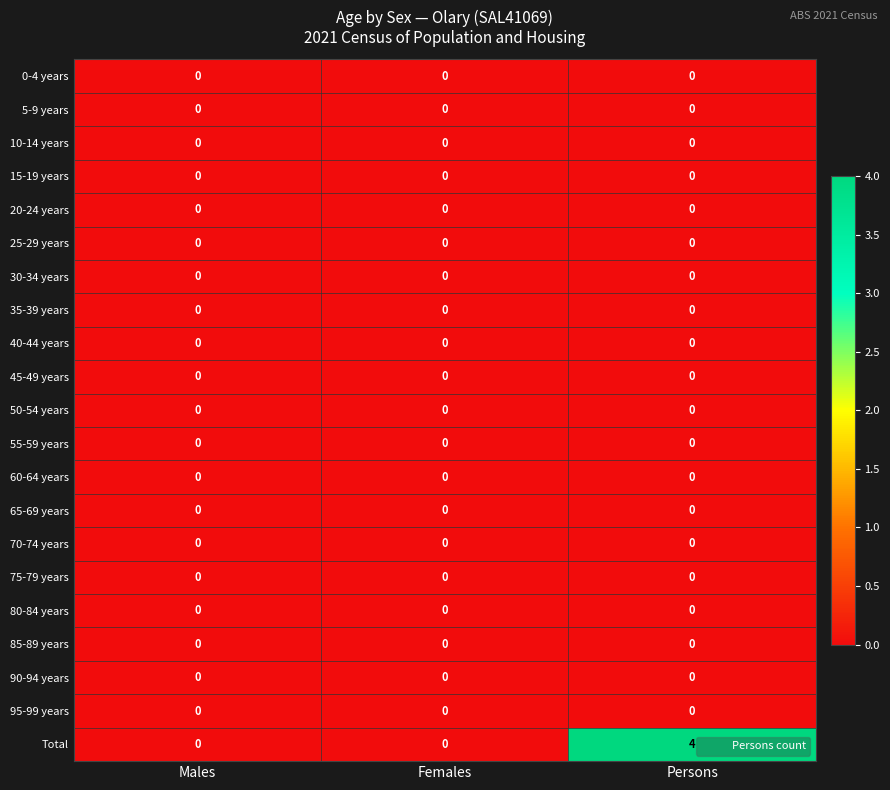

What is the total value across all series at Persons?

4